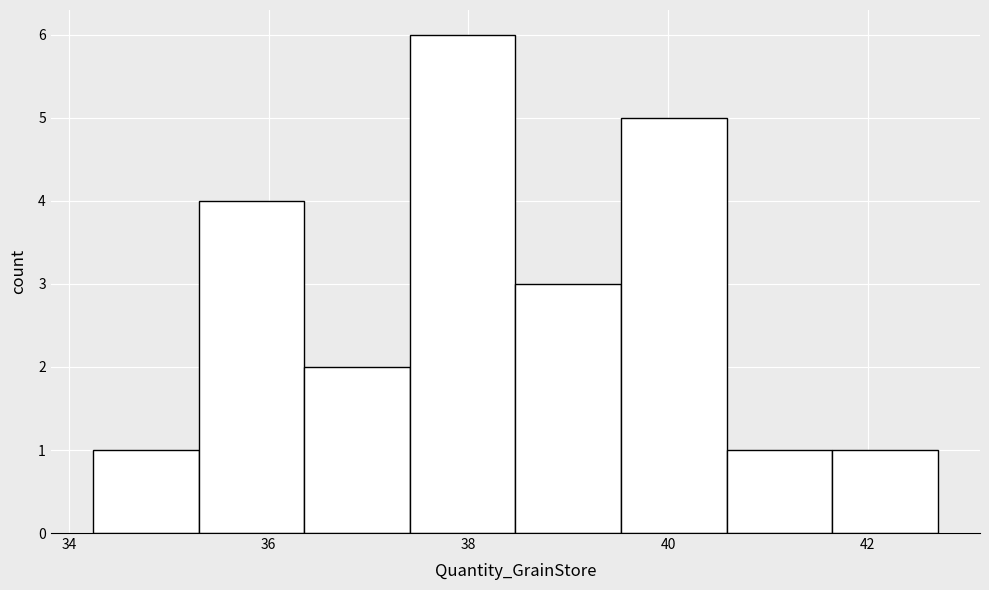

Reading left to right, list every bar in this chart as the range it spans on the x-axis followed by its height. Neither the bar edges nor the heights are printed on the chart, so give them approximately, as read against the axes.

34.2 to 35.2: 1
35.2 to 36.4: 4
36.4 to 37.4: 2
37.4 to 38.4: 6
38.4 to 39.6: 3
39.6 to 40.6: 5
40.6 to 41.6: 1
41.6 to 42.8: 1